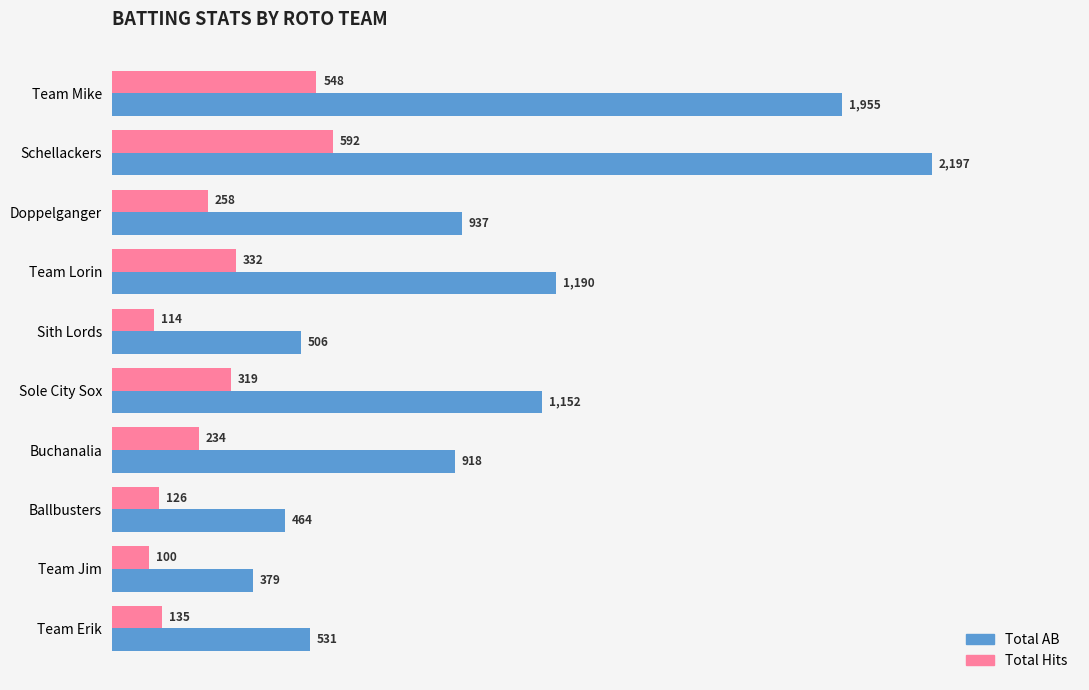

Is the value of Total Hits at Team Mike greater than the value of Total AB at Buchanalia?

No